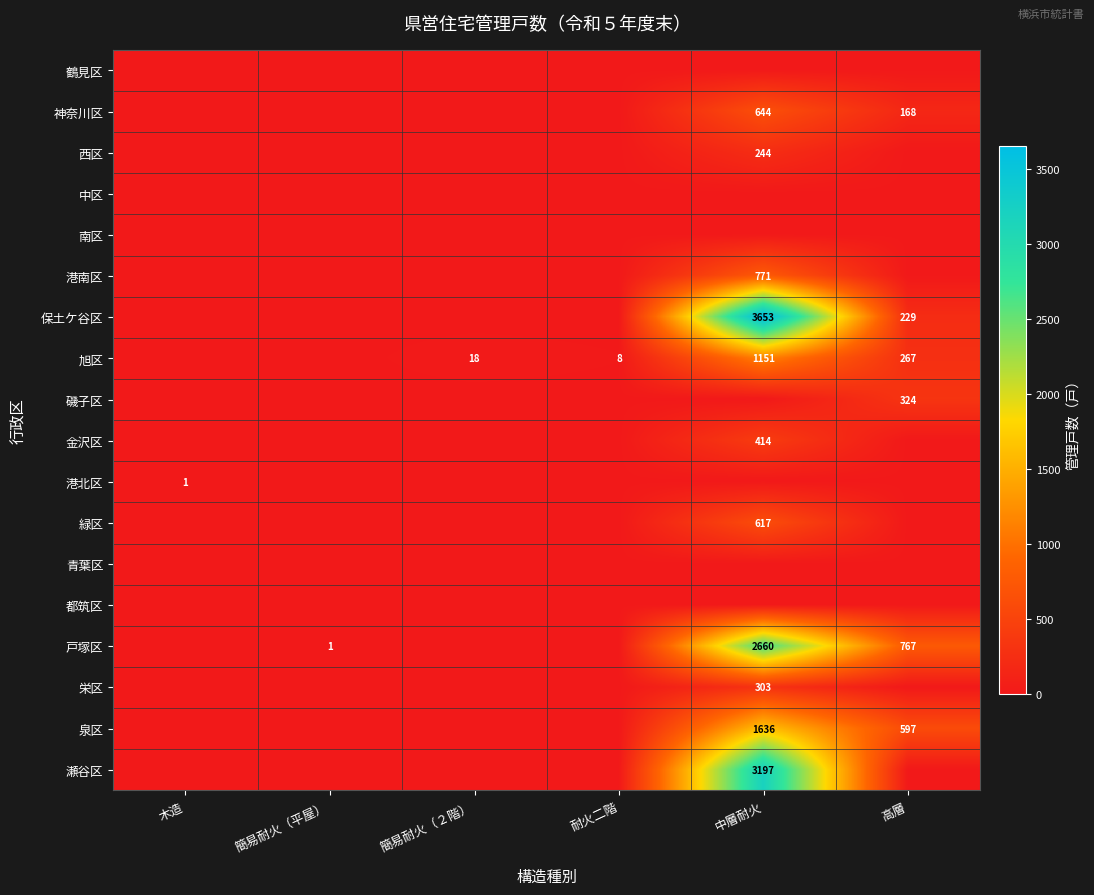

Is it true that 旭区 equals 26 at 簡易耐火（２階）?

False